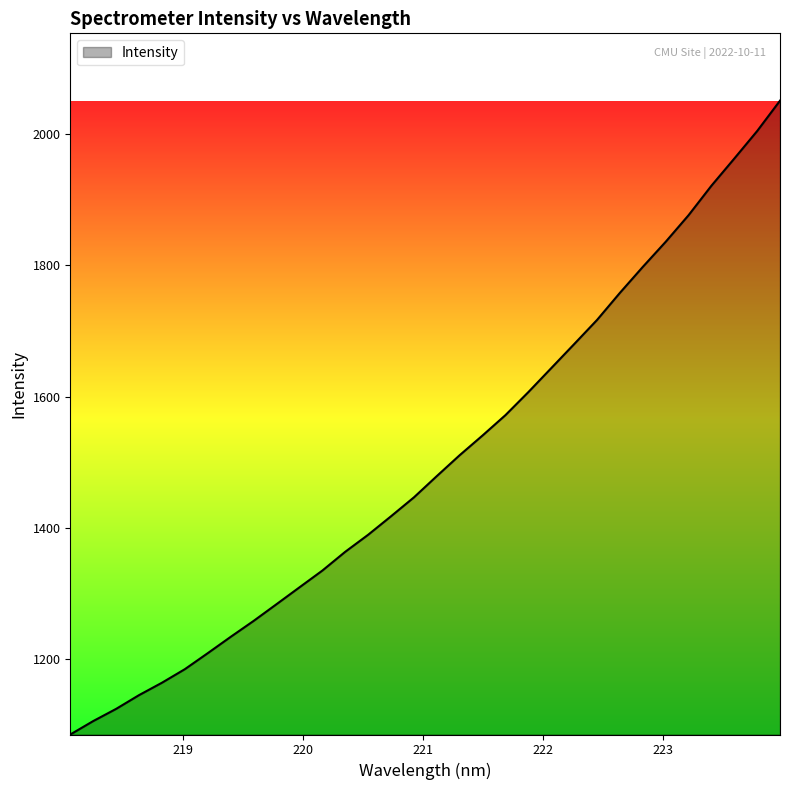

What is the average value?

1500.3